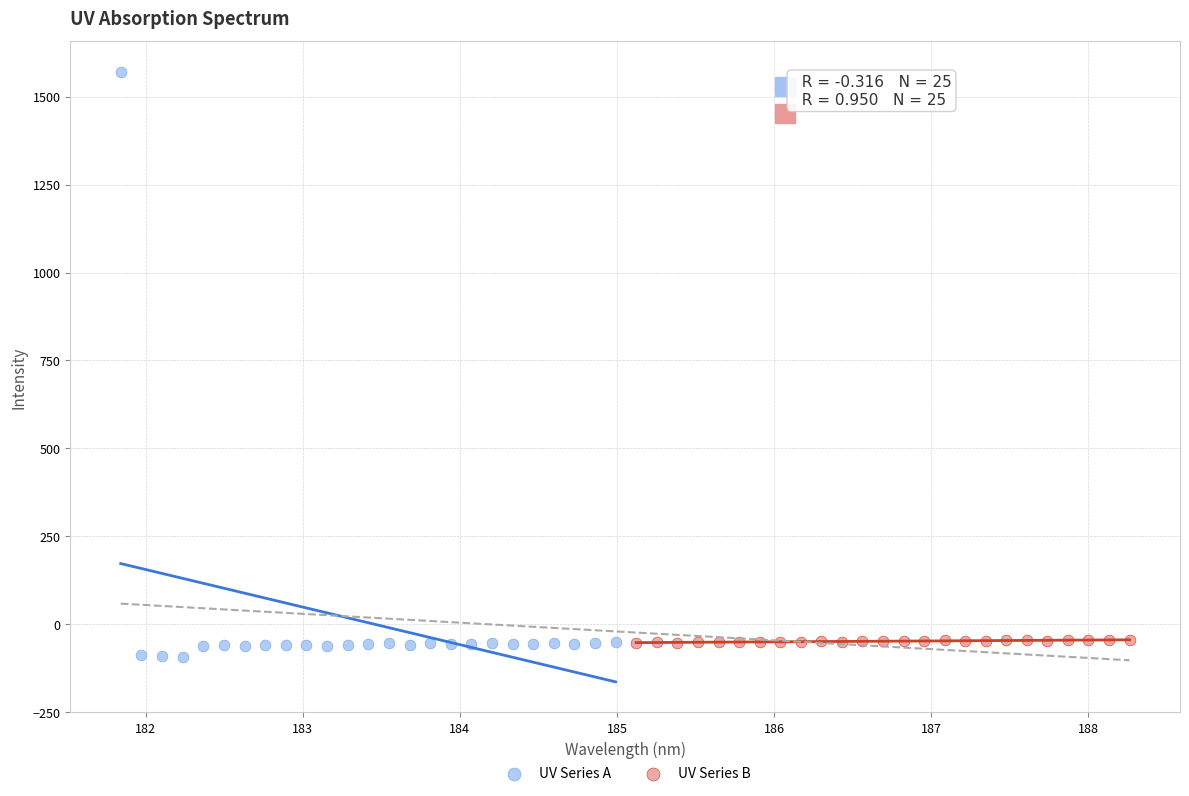

Which series has the widest spread of Y values?

UV Series A